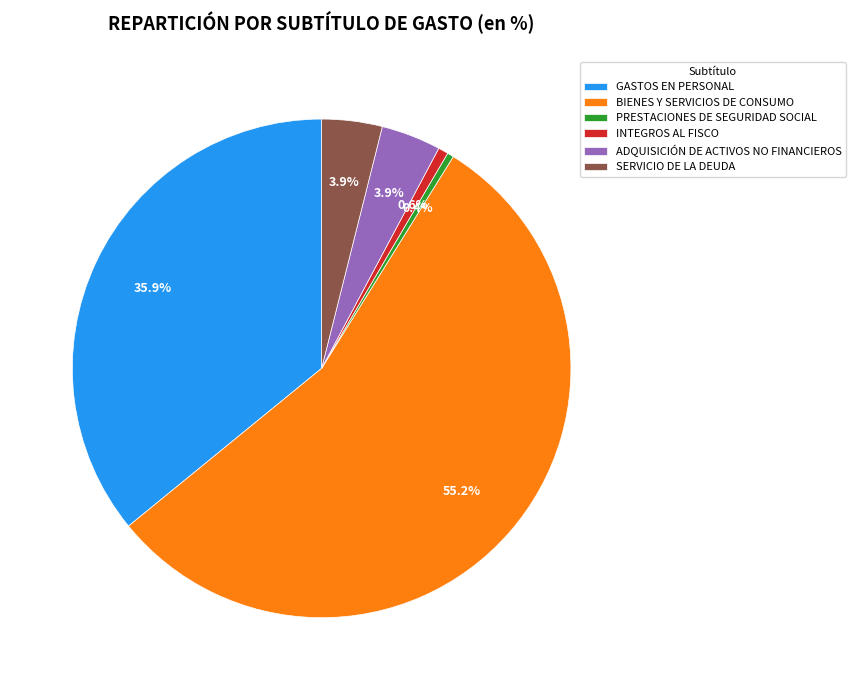

What percentage is the SERVICIO DE LA DEUDA slice, to the nearest percent?

4%